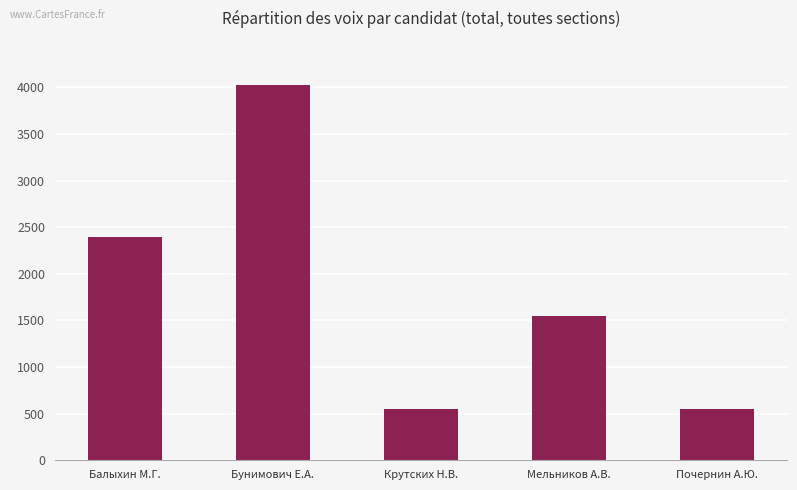

What is the sum of all values?

9055